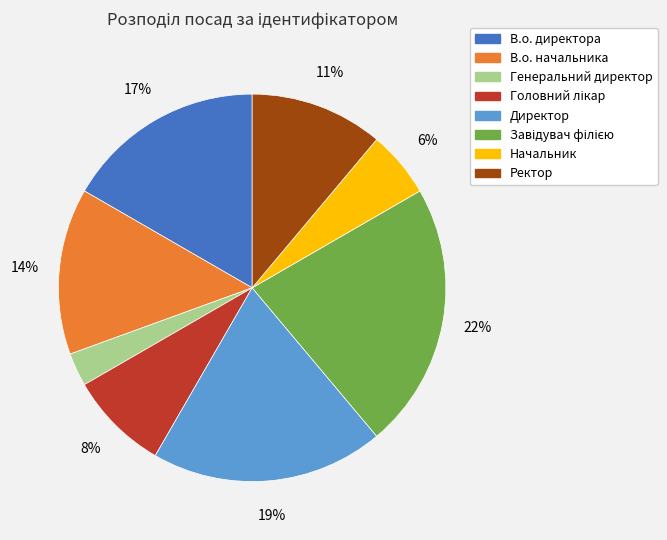

Do Генеральний директор and Директор together represent more than half of the pie?

No